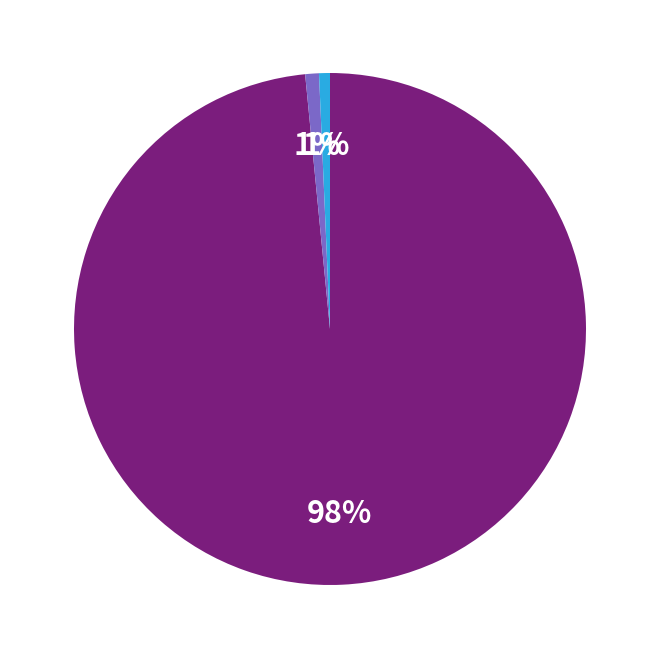

To the nearest percent, what is the average slice percentage?

33%